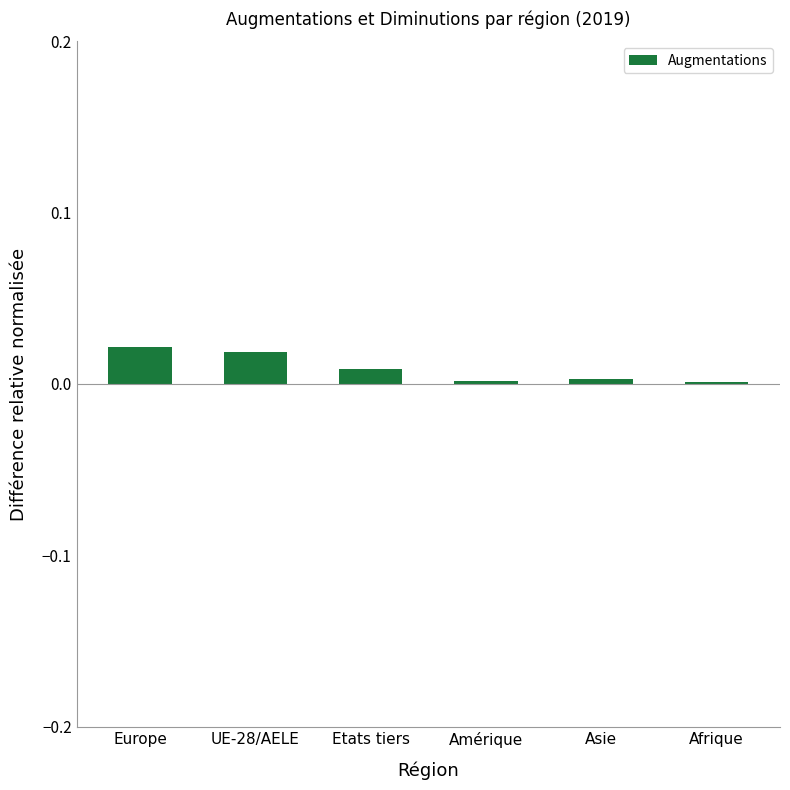

Is it true that the value at Asie is 0.0?

True